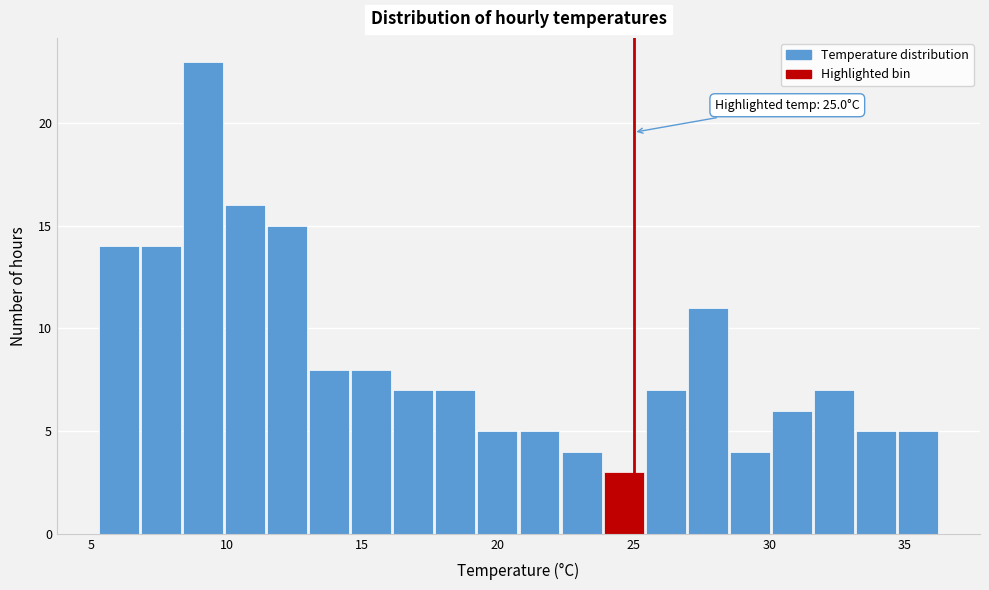

Read against the x-axis, roughly where is the centre of the tallest bar?

9.0